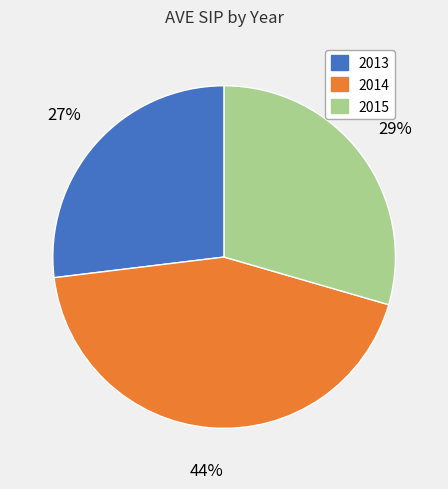

Is the sum of 2014 and 2015 greater than half?

Yes